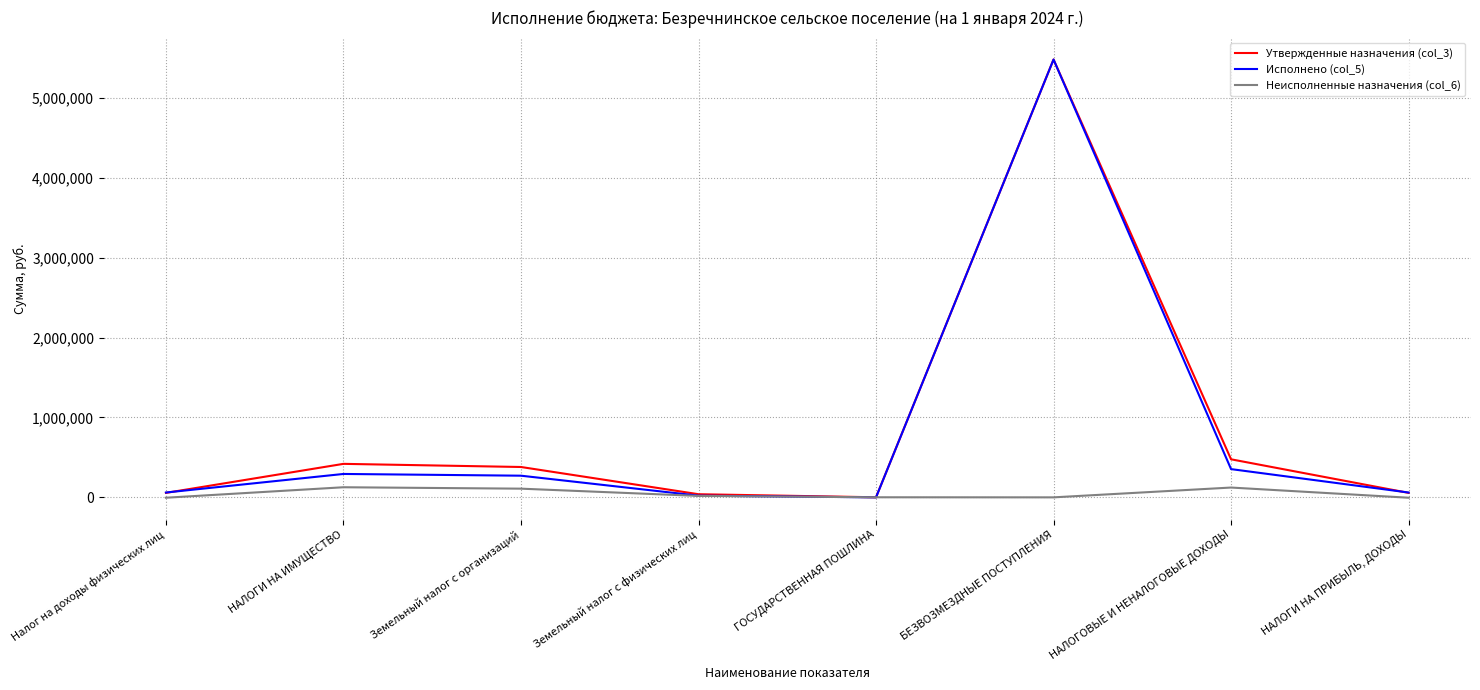

At which category is the sum across all series the highest?

БЕЗВОЗМЕЗДНЫЕ ПОСТУПЛЕНИЯ